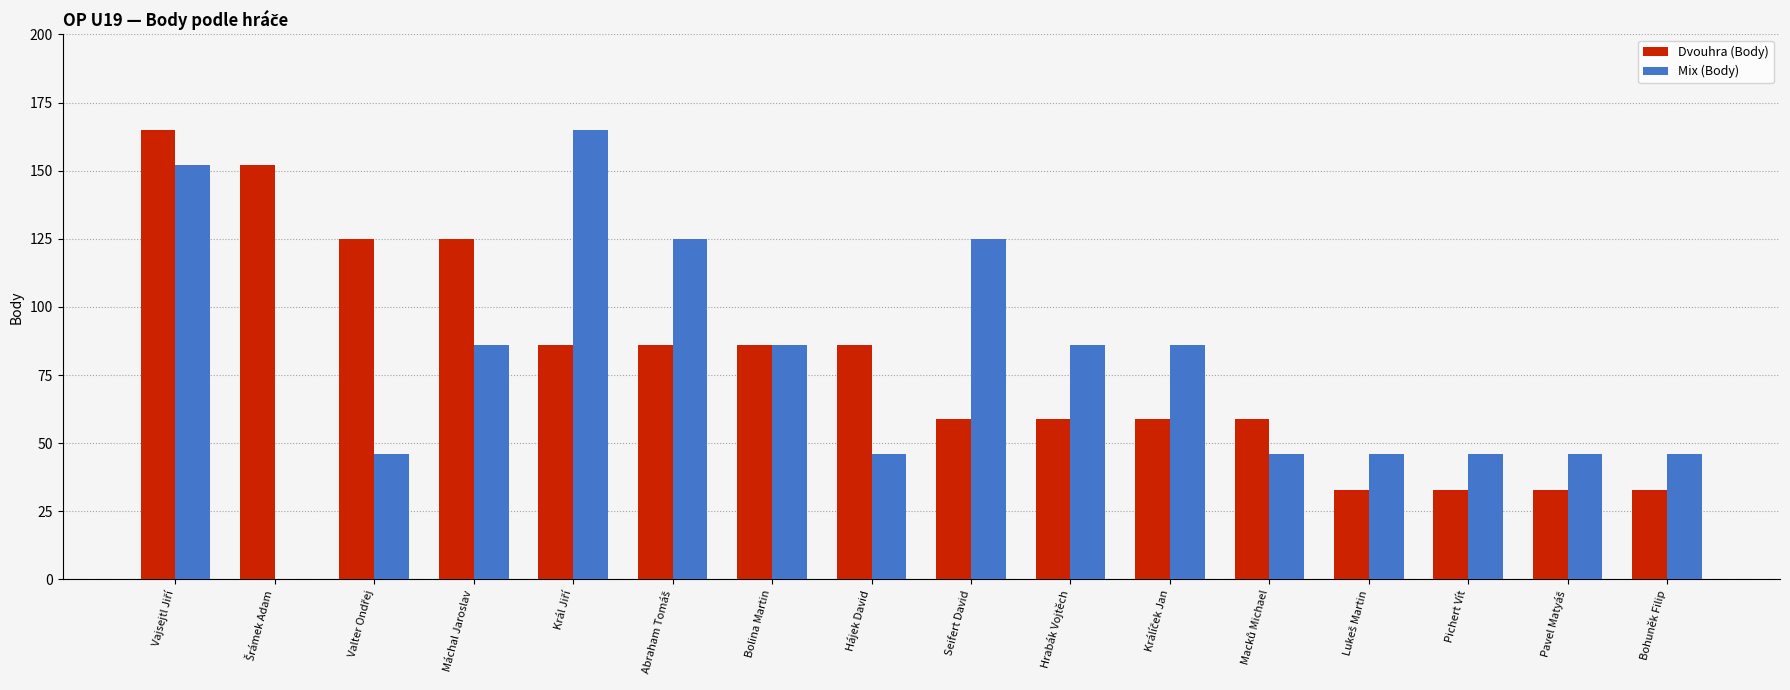

Reading right to left, what are all the values shown in this chart?

Dvouhra (Body): 33	33	33	33	59	59	59	59	86	86	86	86	125	125	152	165
Mix (Body): 46	46	46	46	46	86	86	125	46	86	125	165	86	46	0	152